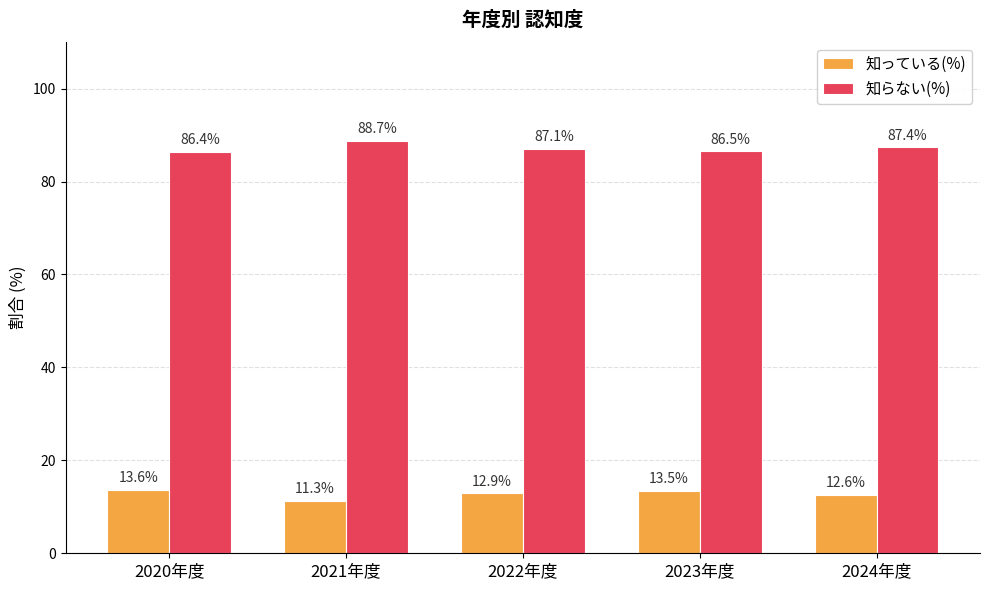

At which label does 知らない(%) first exceed 87?

2021年度